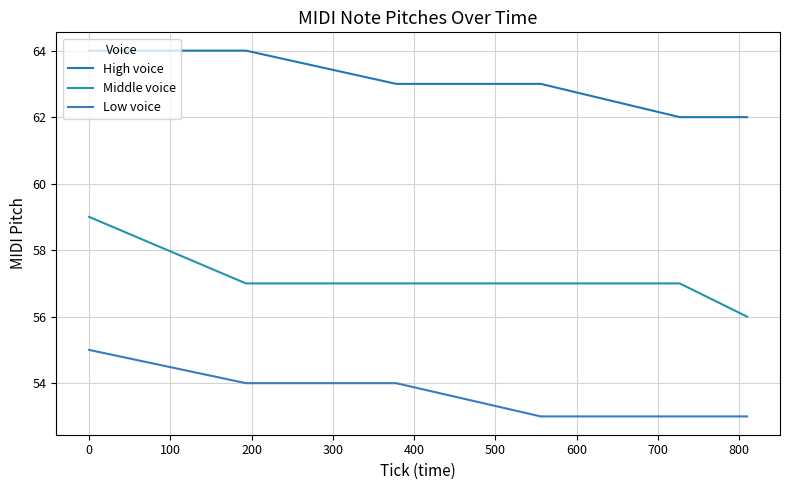

Does the chart display data point markers on the line(s)?

No